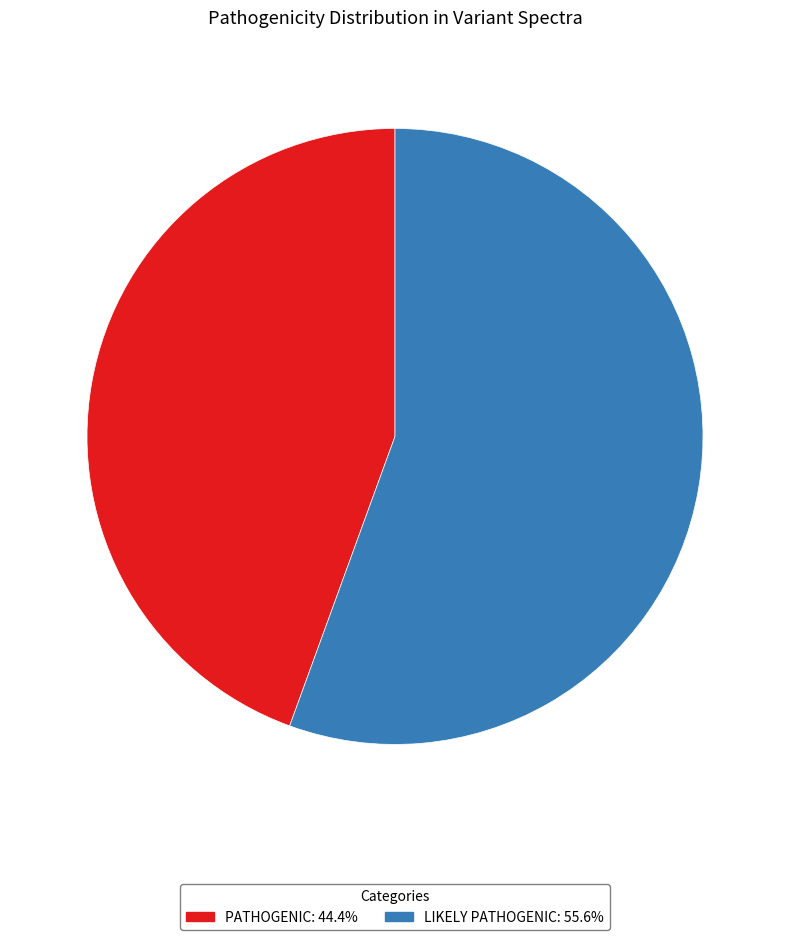

Is there any slice that represents more than half of the pie?

Yes